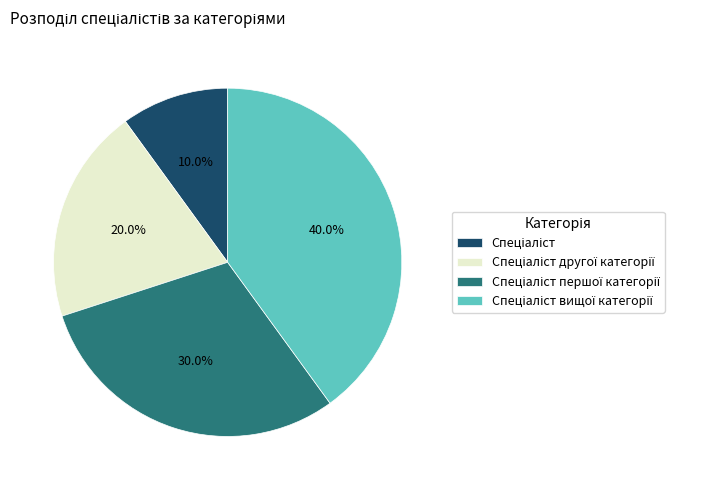

Does any single category account for the majority?

No